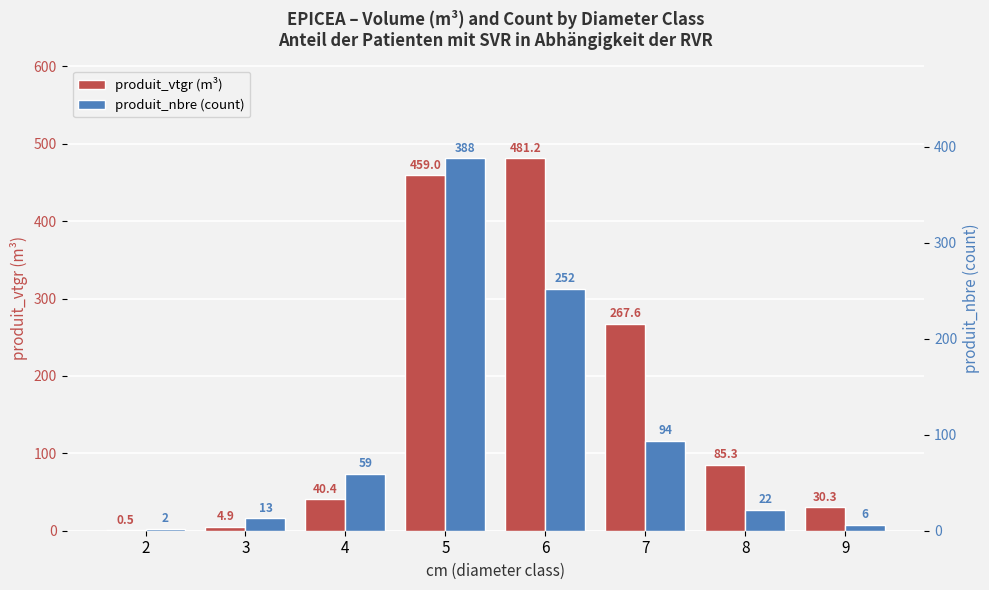

Reading right to left, what are all the values shown in this chart?

produit_vtgr (m³): 9=30.3	8=85.3	7=267.6	6=481.2	5=459.0	4=40.4	3=4.9	2=0.5
produit_nbre (count): 9=6.0	8=22.0	7=94.0	6=252.0	5=388.0	4=59.0	3=13.0	2=2.0